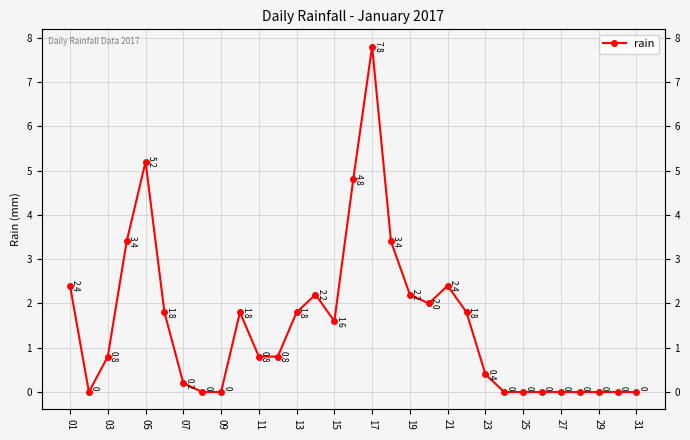

Reading left to right, extract all data points from this chart.

2.4	0.0	0.8	3.4	5.2	1.8	0.2	0.0	0.0	1.8	0.8	0.8	1.8	2.2	1.6	4.8	7.8	3.4	2.2	2.0	2.4	1.8	0.4	0.0	0.0	0.0	0.0	0.0	0.0	0.0	0.0